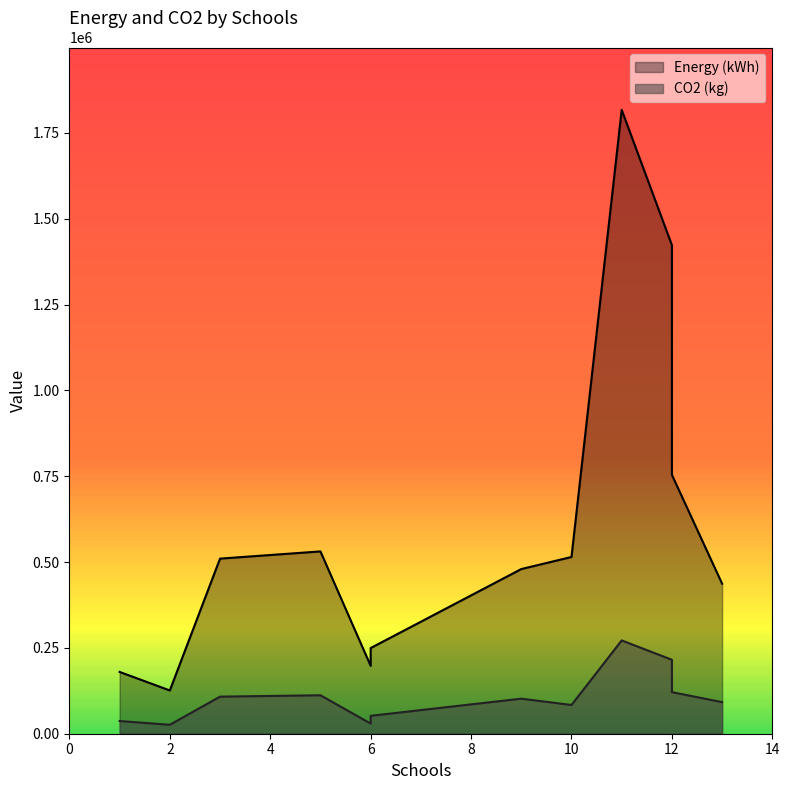

What is the sum of all CO2 (kg) values?

1250900